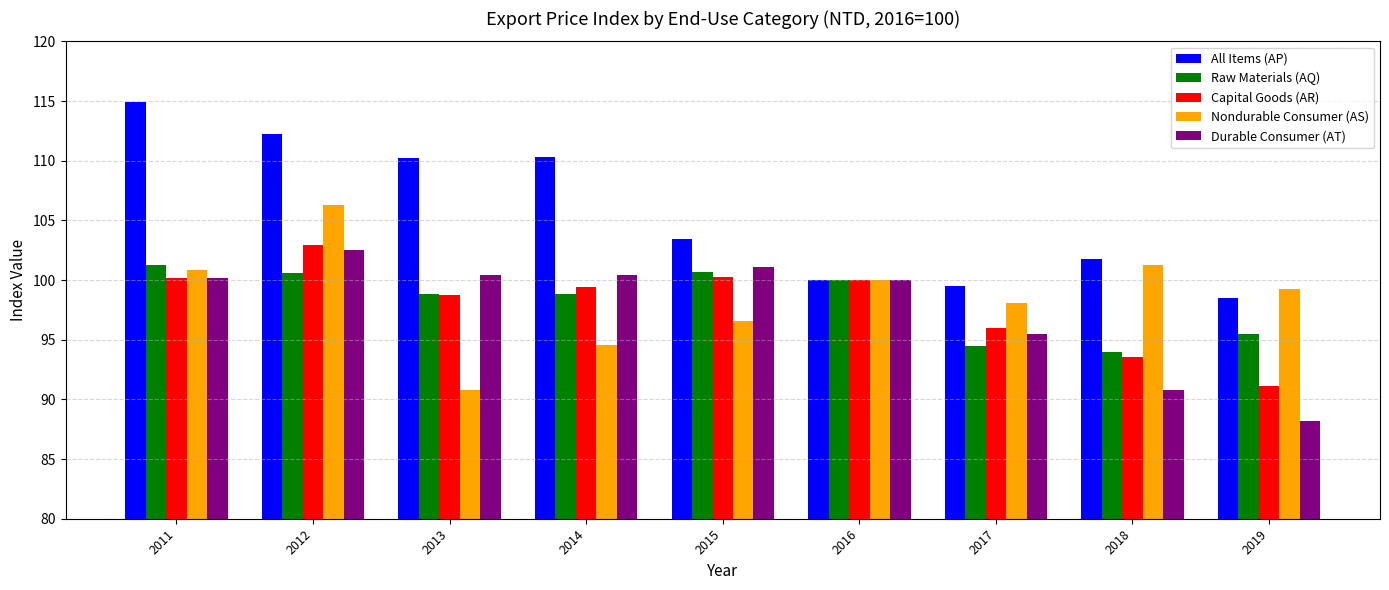

How many bars are there in each group?

5